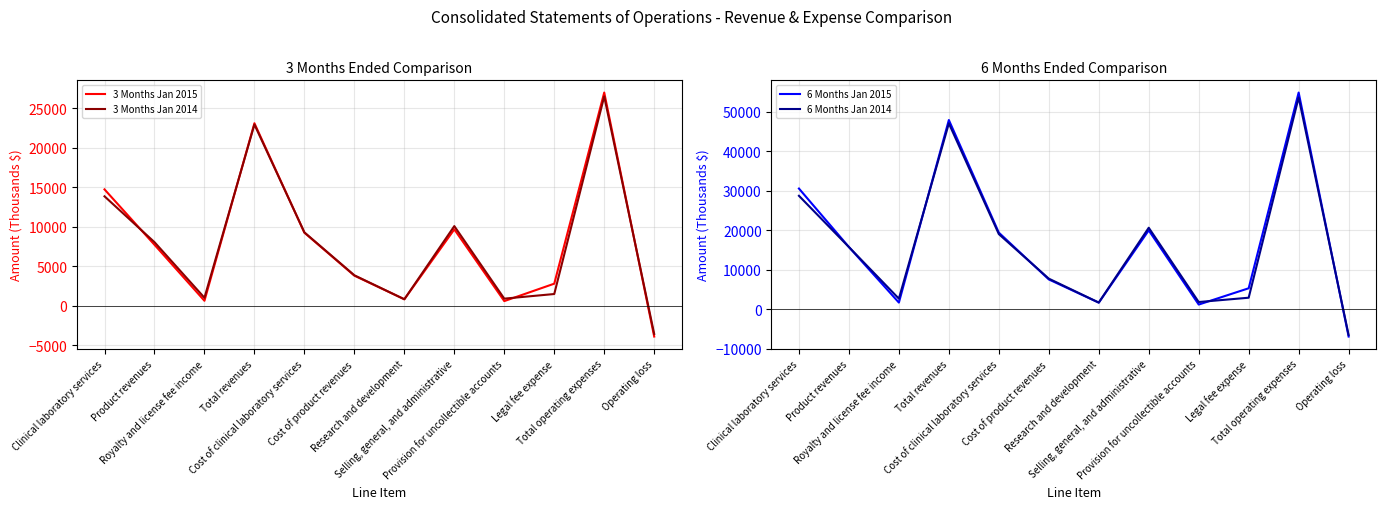

Where is 3 Months Jan 2015 nearest to the value 11546?

Selling, general, and administrative